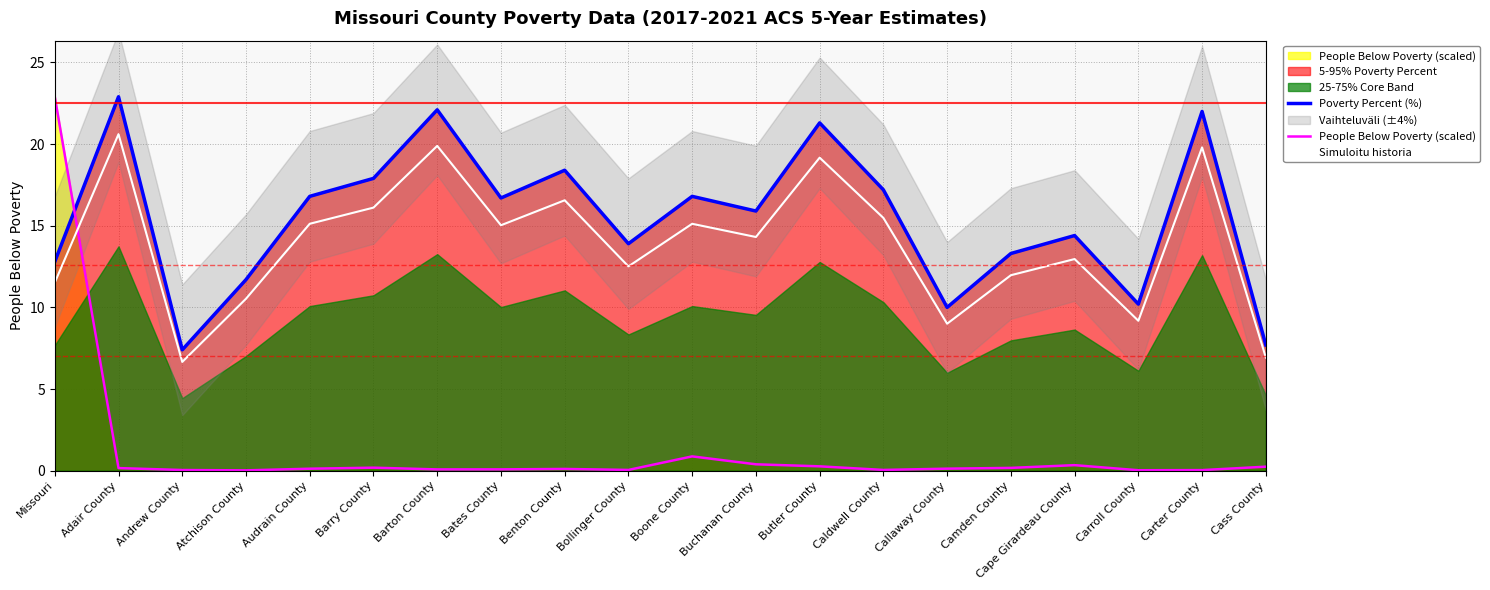

What is the total value across all series at Carter County?

41.8